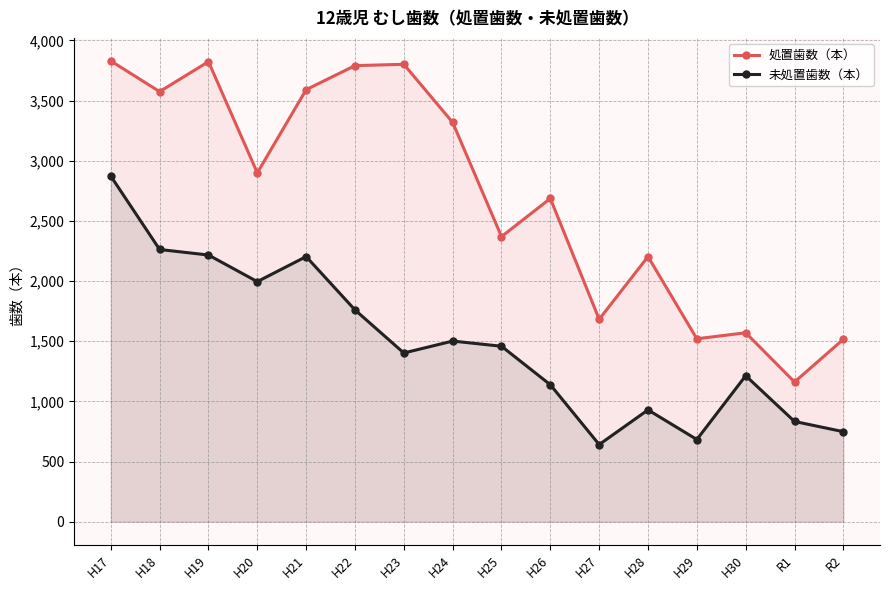

Which series has the largest total across all categories?

処置歯数（本）